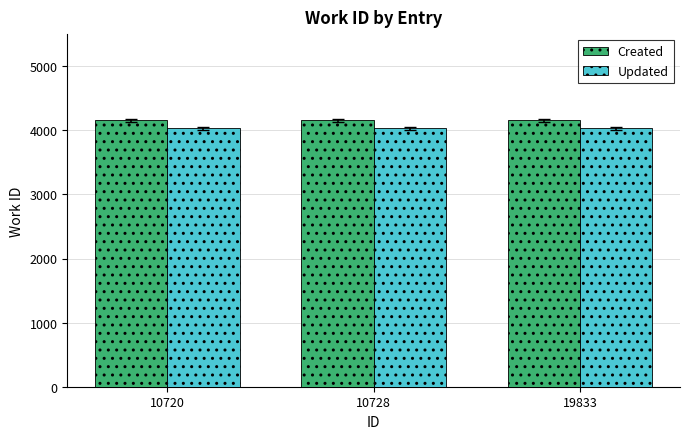

What is the greatest value displayed?

4153.0